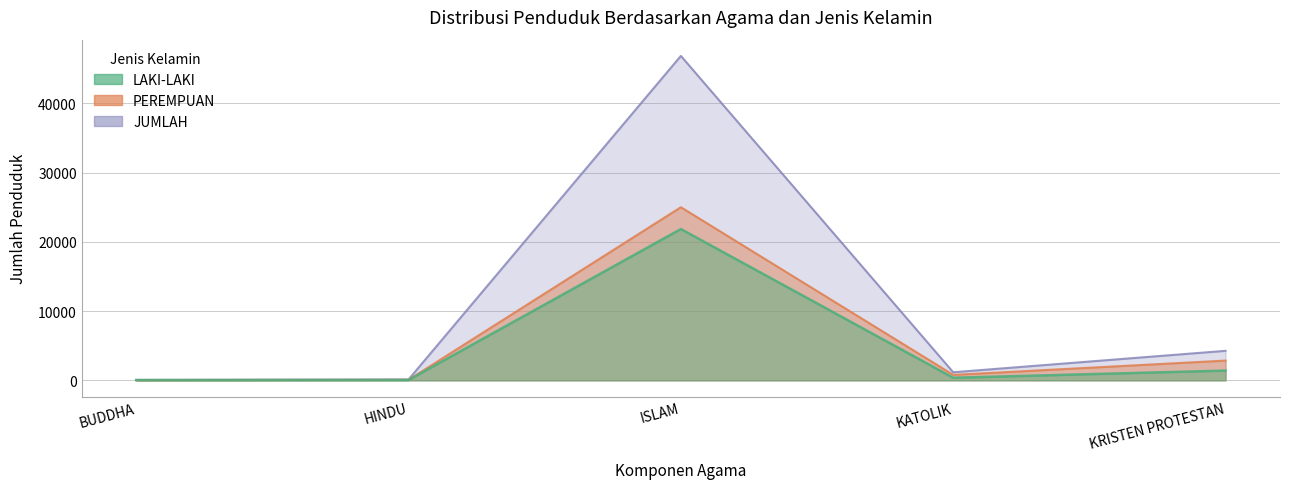

What is the difference between the PEREMPUAN values at ISLAM and BUDDHA?

24965